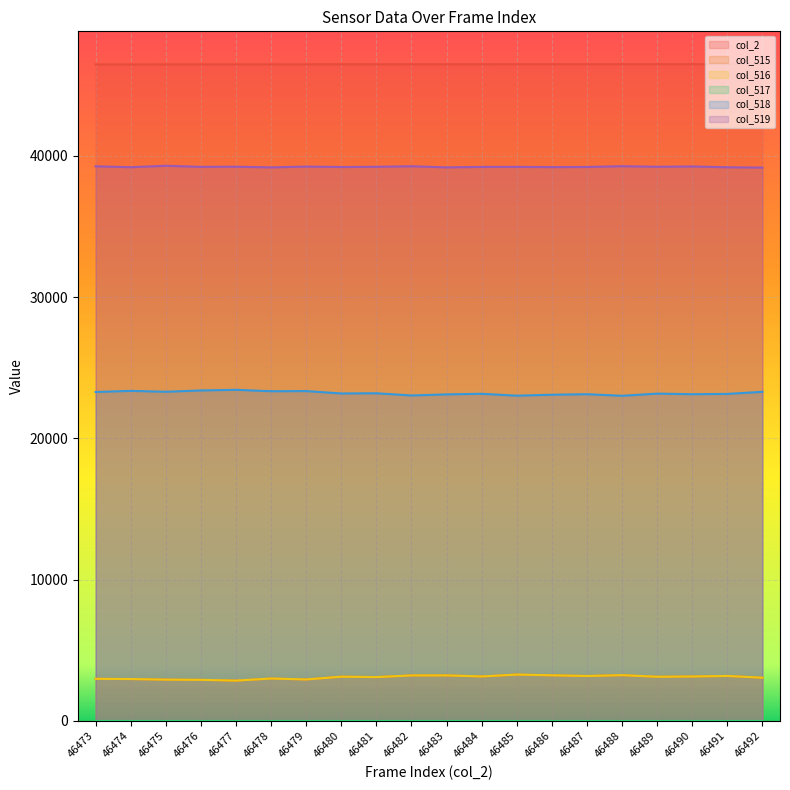

What is the sum of all col_515 values?

61939